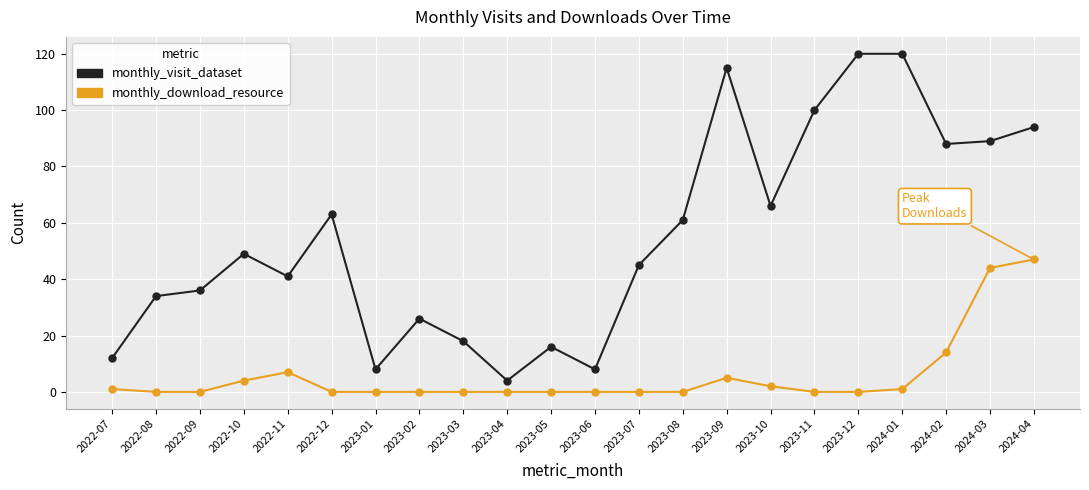

Rank the series at 2024-01 from highest to lowest value.

monthly_visit_dataset, monthly_download_resource